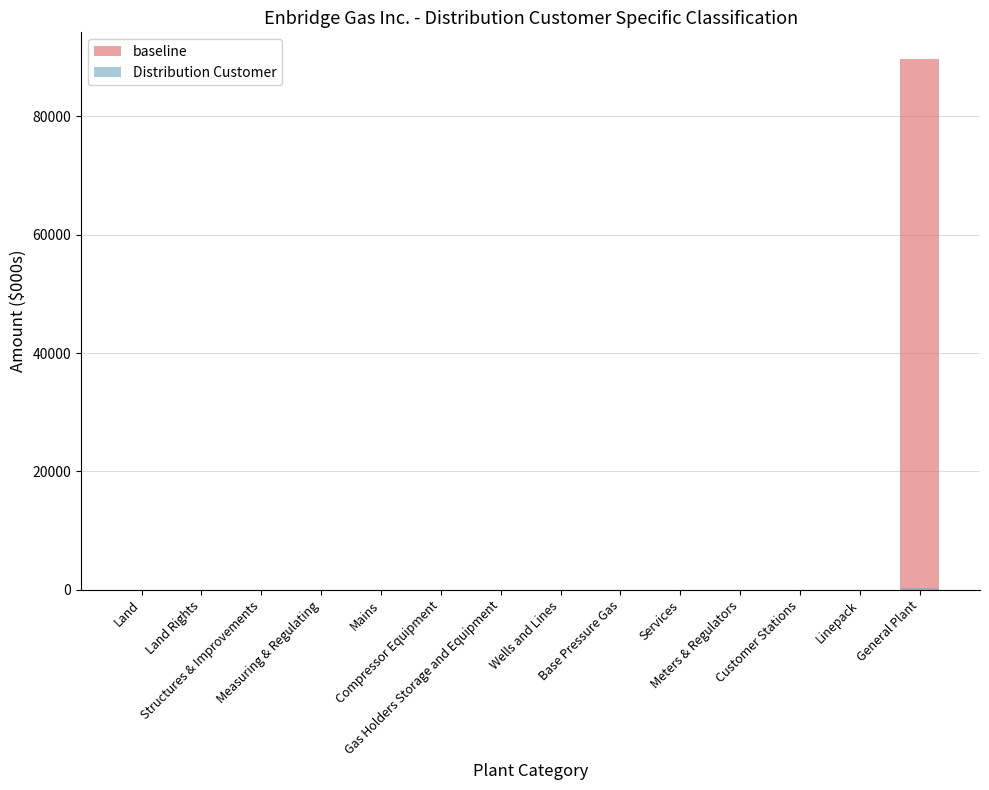

Which series has the largest range (max minus min)?

baseline